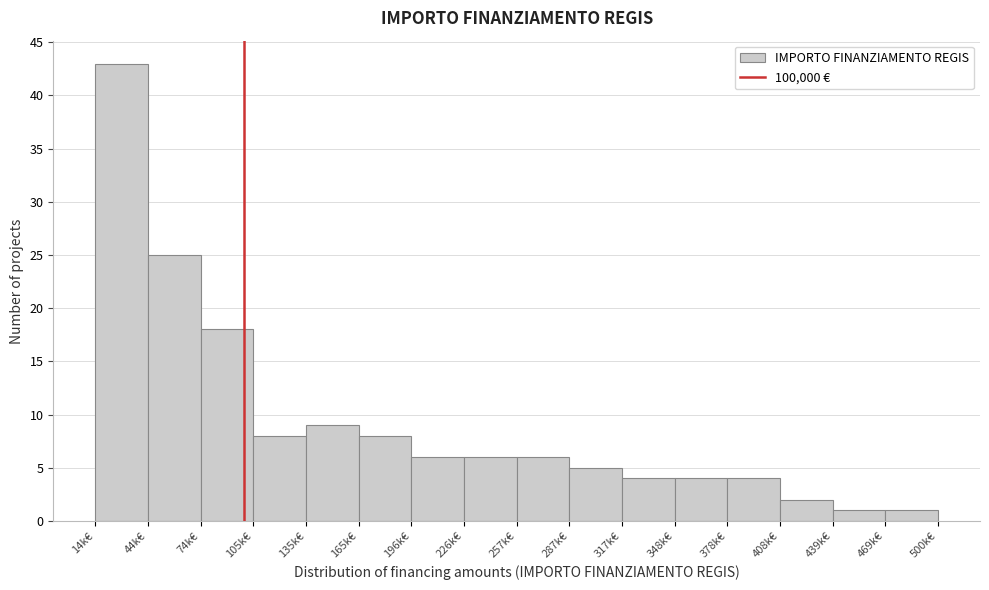

Reading left to right, transcribe all the data shown in this chart.

43	25	18	8	9	8	6	6	6	5	4	4	4	2	1	1